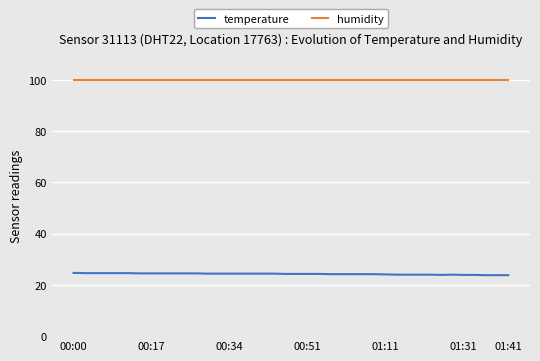

True or false: humidity and temperature intersect in this chart.

False